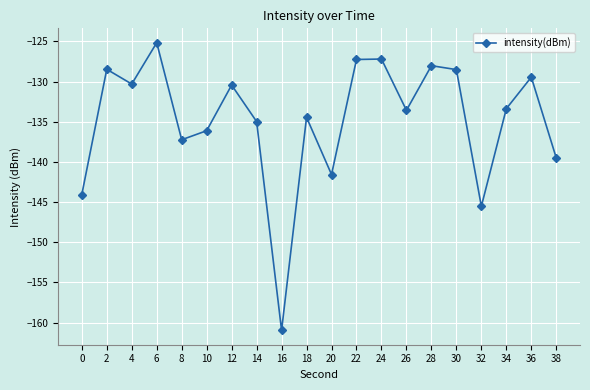

What is the value of the 16th point from the left?

-128.5